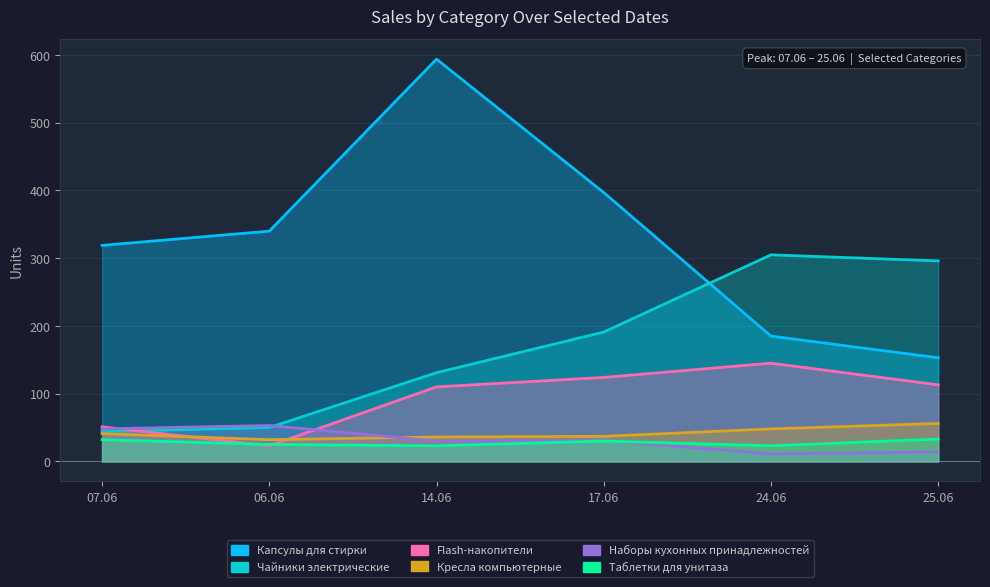

Where is the first local maximum for Таблетки для унитаза?

17.06